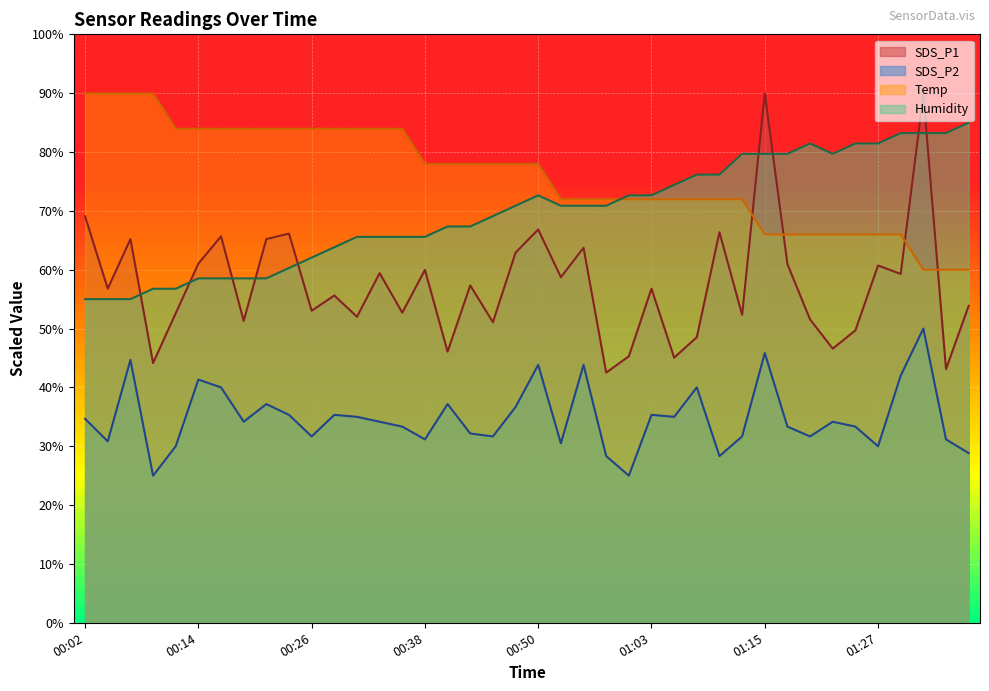

At which category does SDS_P2 reach its first local peak?

00:06